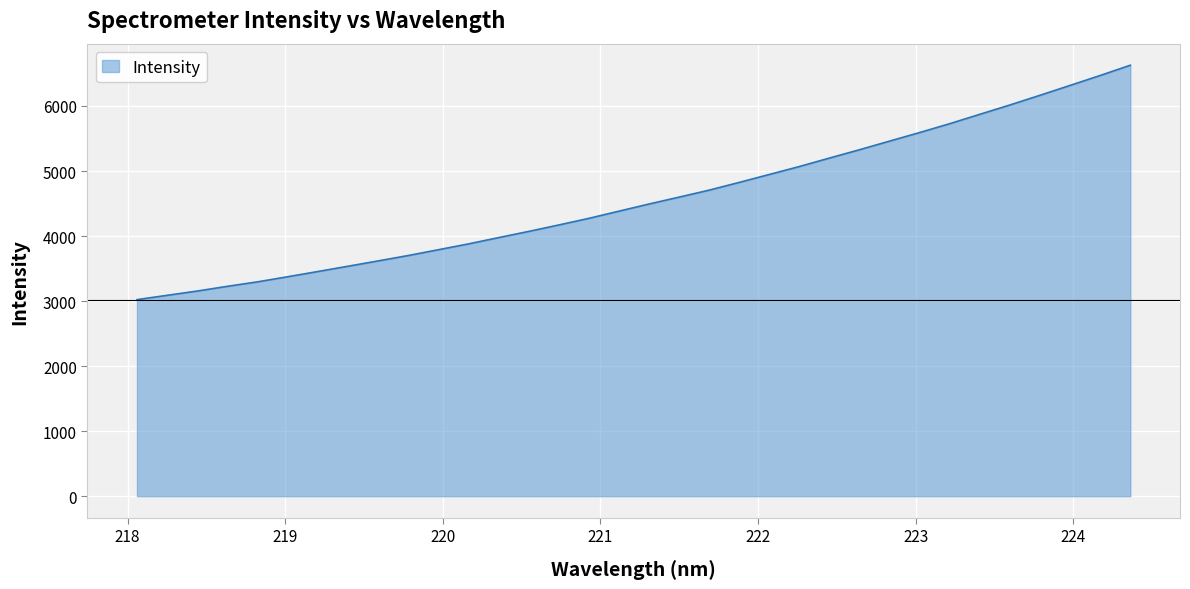

What is the greatest value displayed?

6627.1